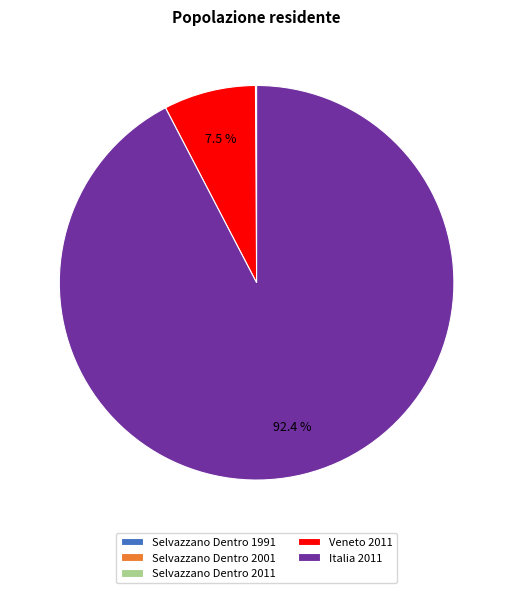

To the nearest percent, what is the average slice percentage?

20%